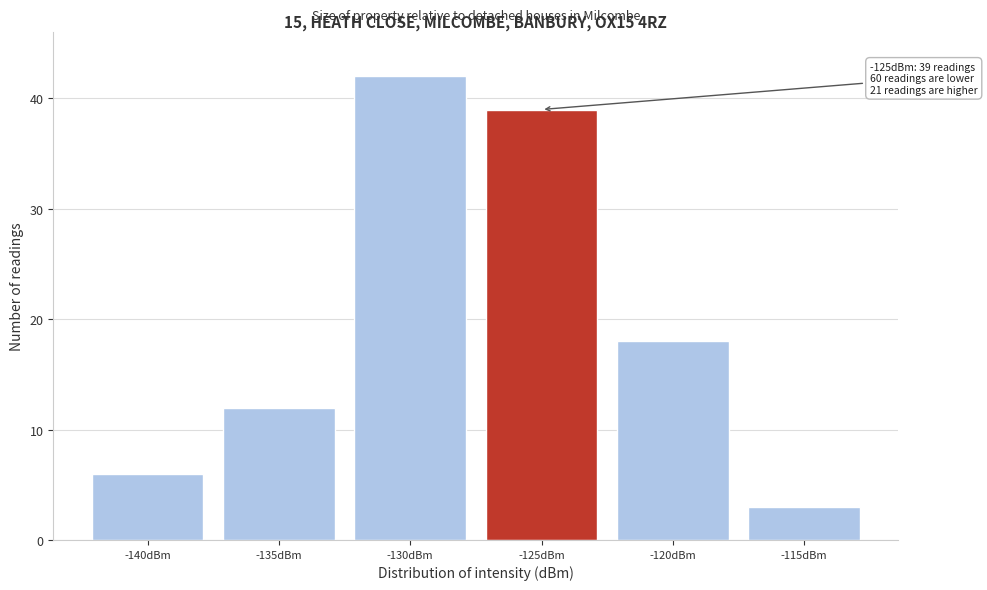

Reading right to left, extract all data points from this chart.

-115dBm=3	-120dBm=18	-125dBm=39	-130dBm=42	-135dBm=12	-140dBm=6